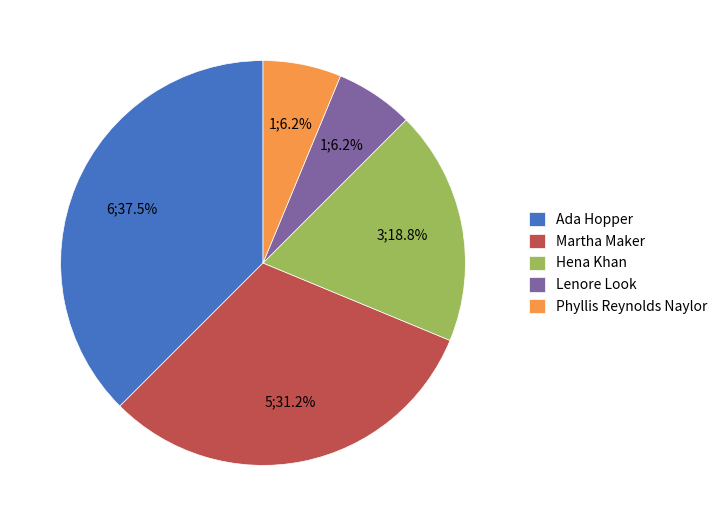

Do Lenore Look and Hena Khan together represent more than half of the pie?

No